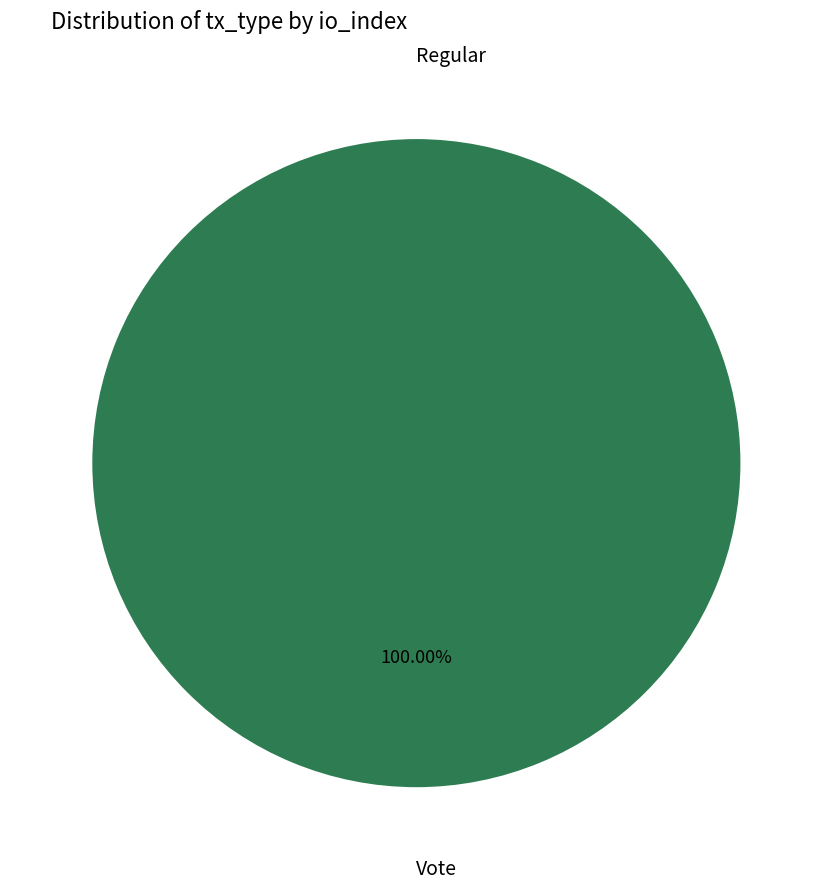

How many slices are in this pie chart?

2